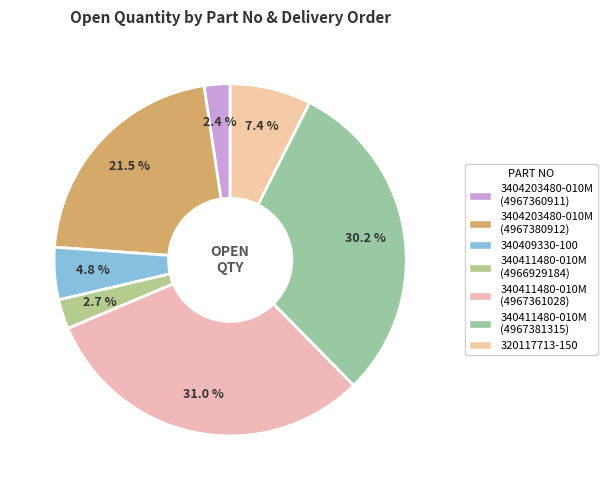

How many segments does this pie chart have?

7